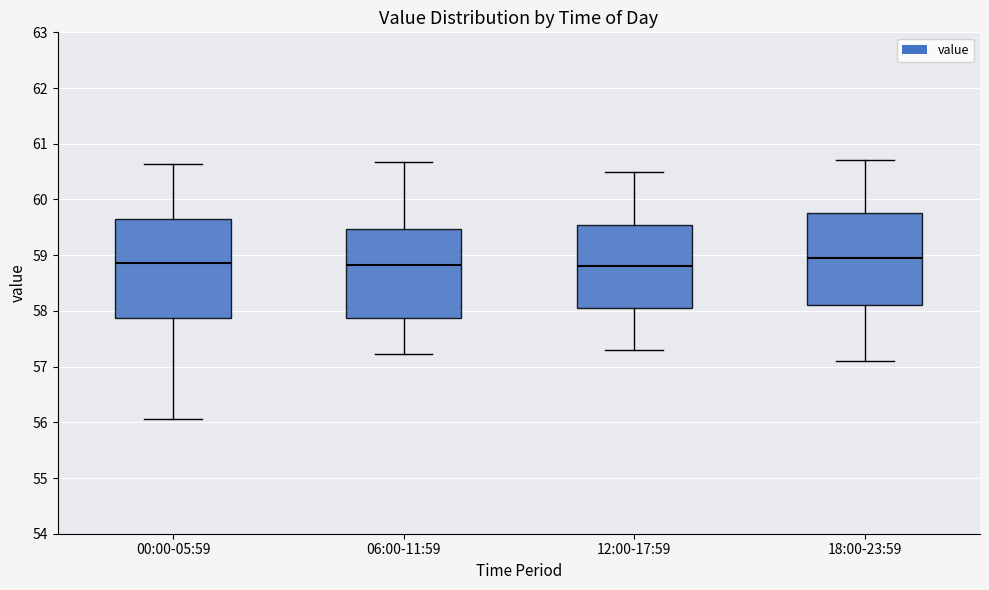

Comparing the boxes themselves (not the whiskers), which one is the tallest?

00:00-05:59